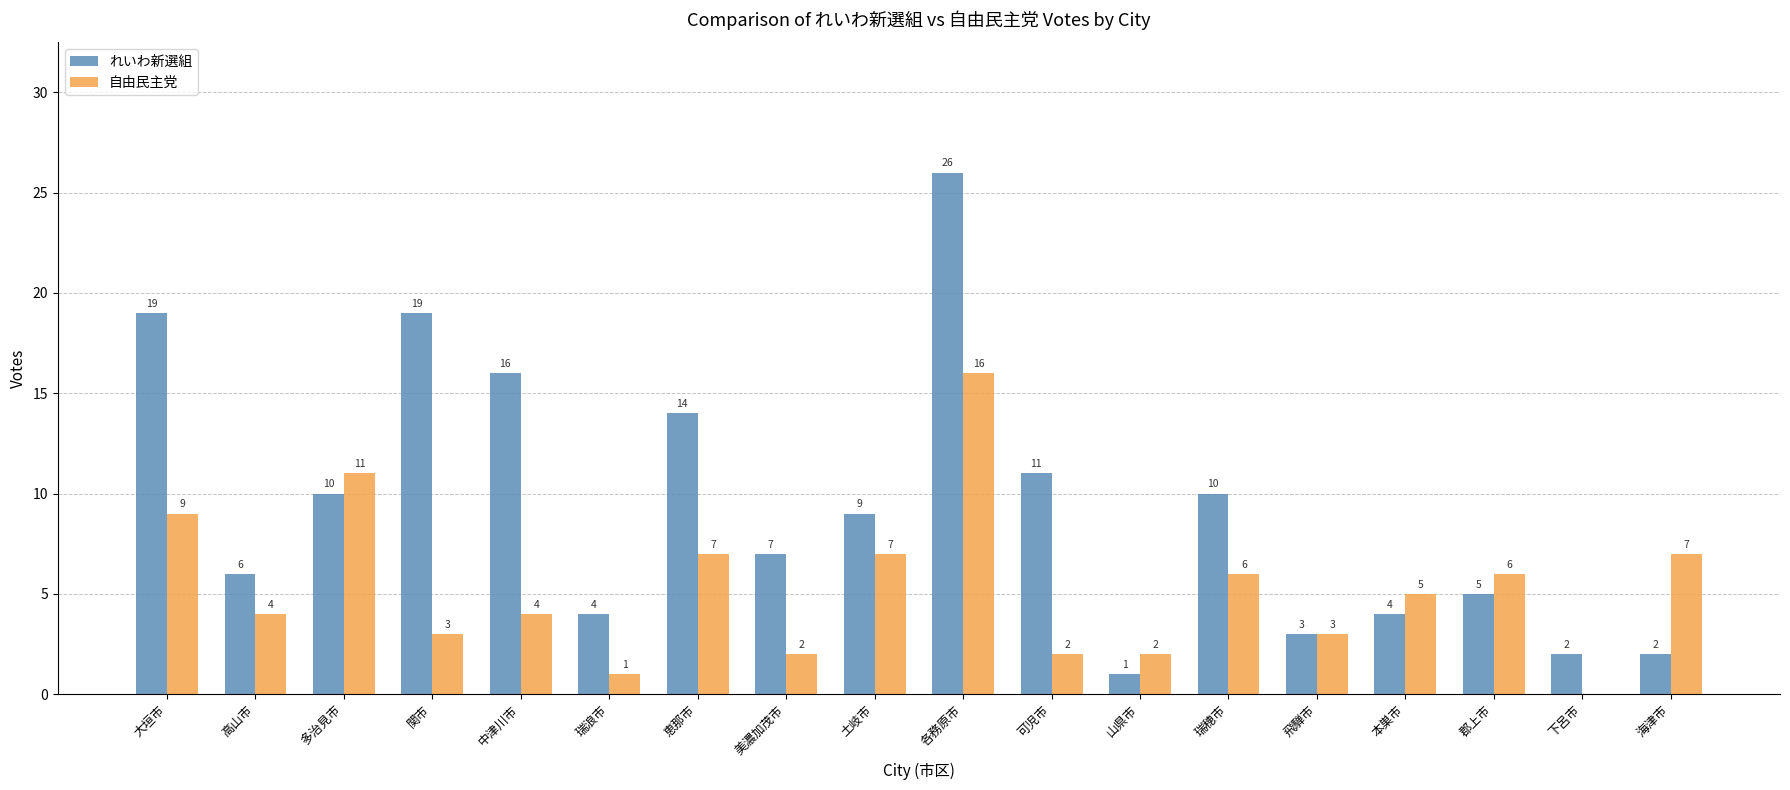

Is it true that 自由民主党 equals 12 at 大垣市?

False